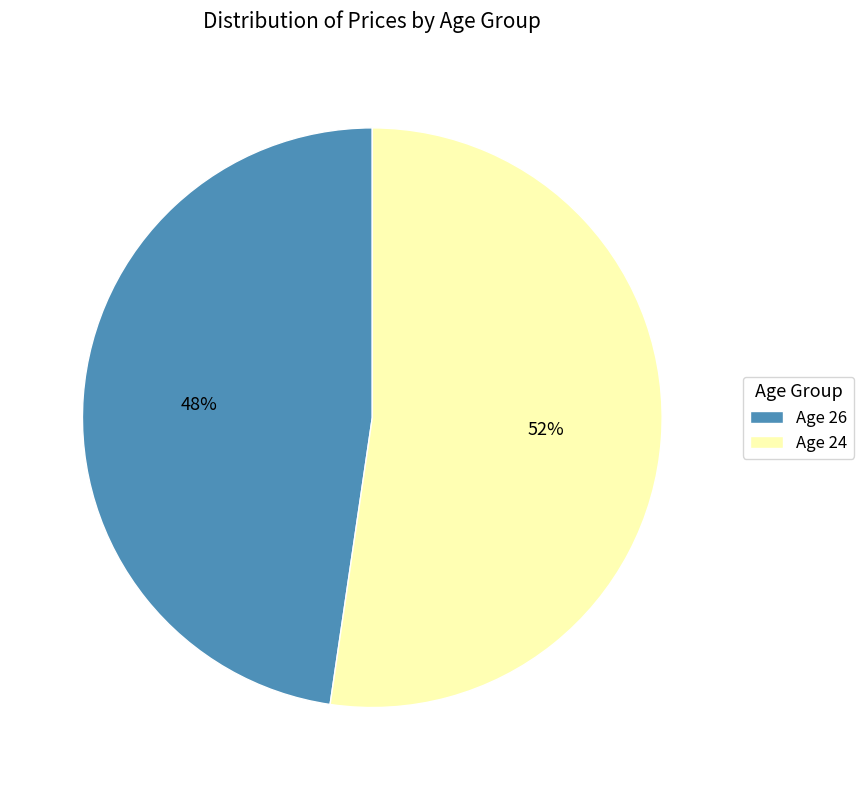

To the nearest percent, what portion does Age 24 represent?

52%